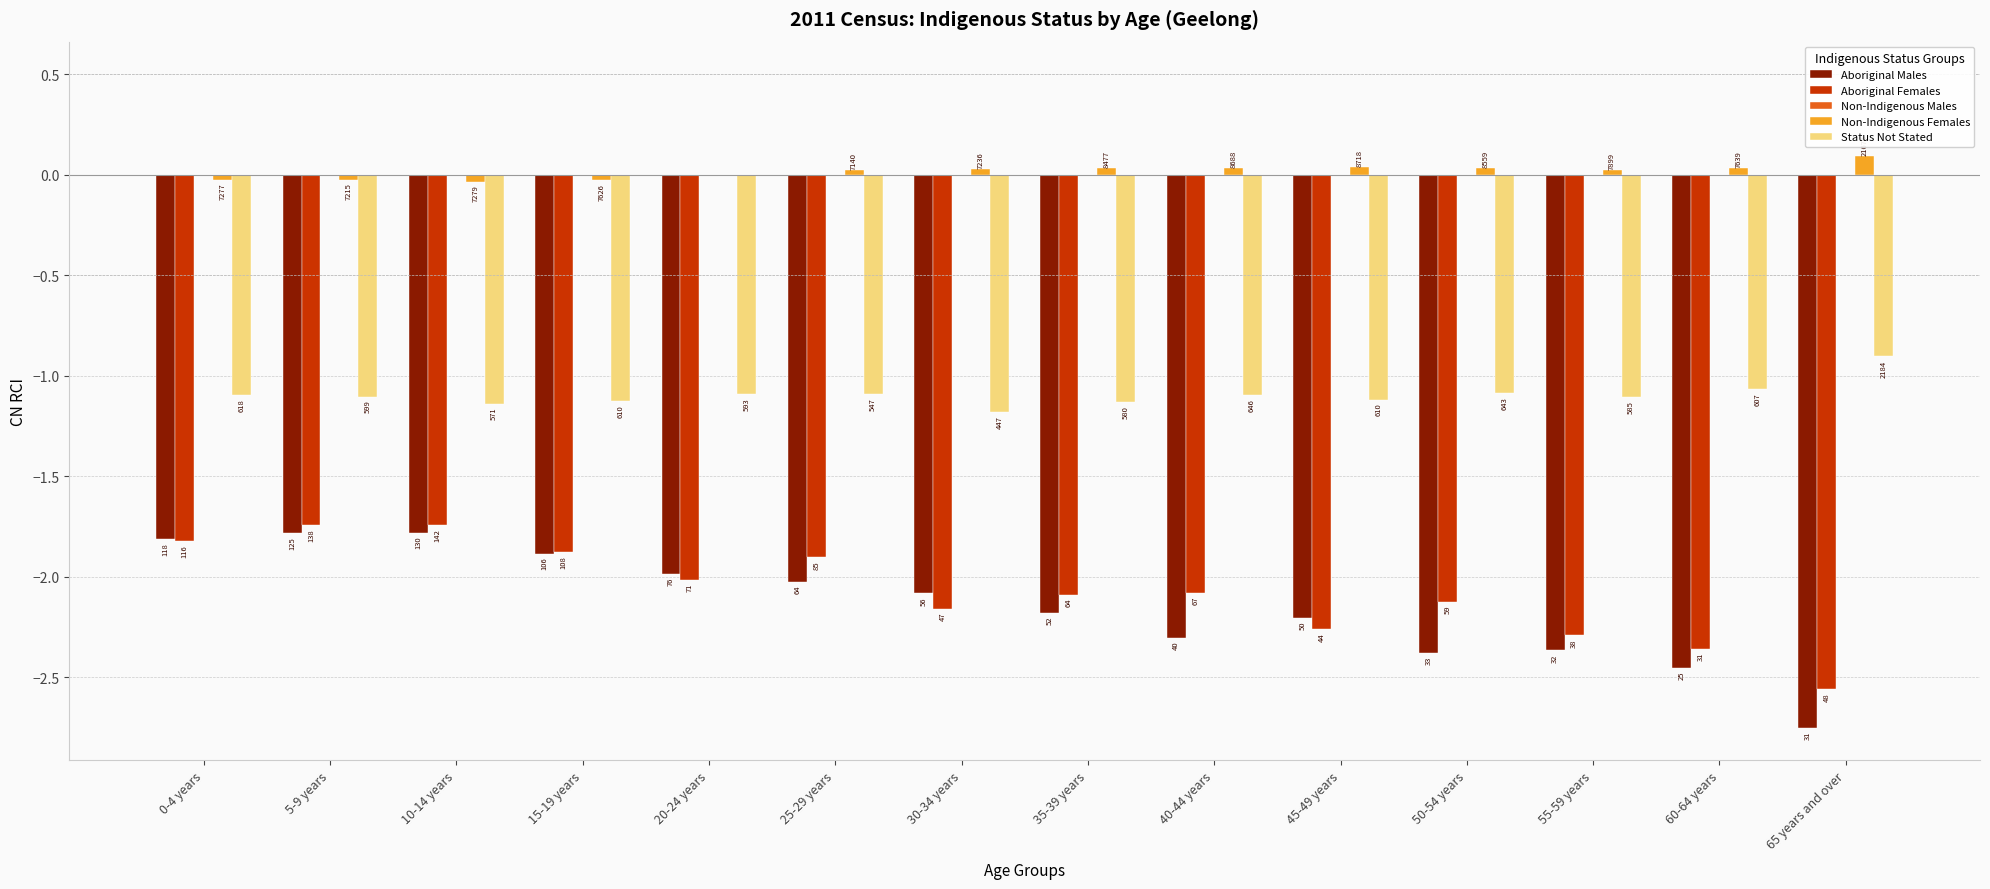

Are the bars grouped side by side (vs. stacked)?

Yes